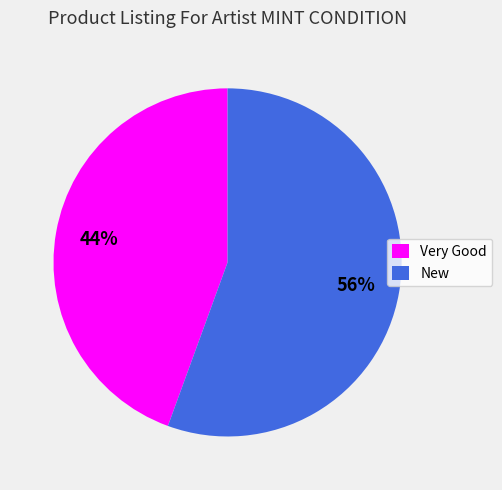

To the nearest percent, what portion does New represent?

56%